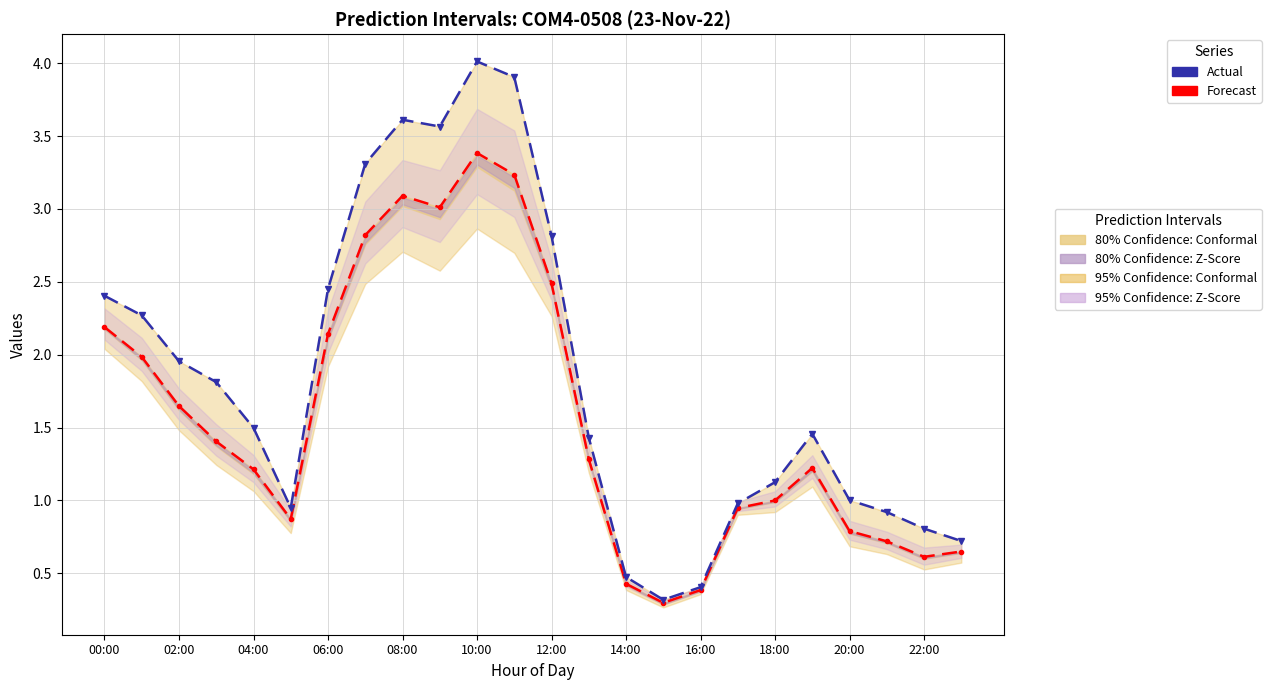

Which category has the lowest value in the Actual series?

15